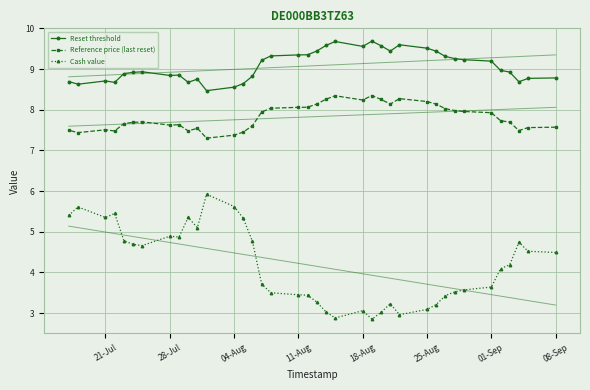

What is the difference between the second highest and minimum values in the Cash value series?

2.8